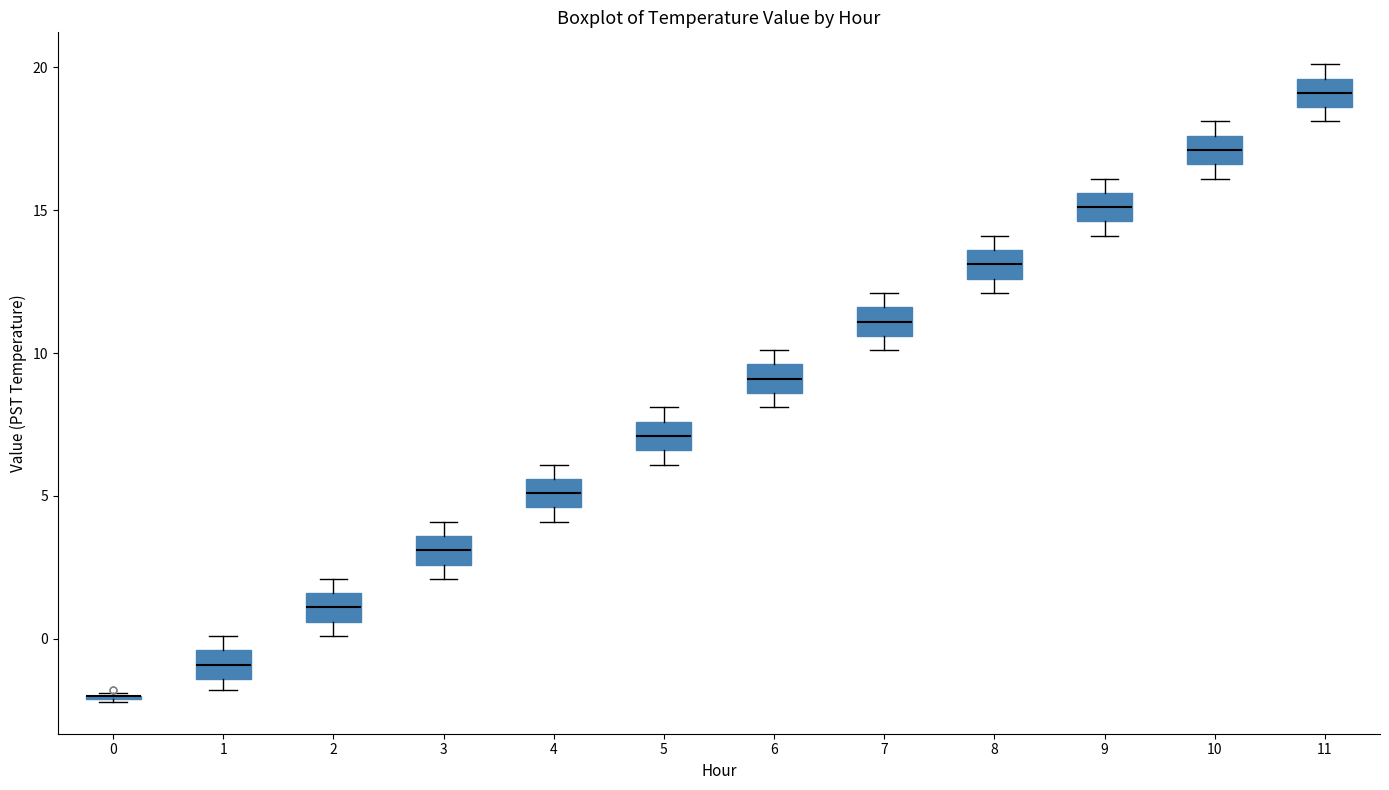

Reading left to right, read every box against the y-axis: the position of its median line, the range the box covers, and the ends of its whiskers. The values are not printed on the chart, so give them approximately, as read against the axis.

0: box collapsed to a line at -2.0, whiskers -2.0 to -2.0
1: median -1.0, box -1.5 to -0.5, whiskers -2.0 to 0.0
2: median 1.0, box 0.5 to 1.5, whiskers 0.0 to 2.0
3: median 3.0, box 2.5 to 3.5, whiskers 2.0 to 4.0
4: median 5.0, box 4.5 to 5.5, whiskers 4.0 to 6.0
5: median 7.0, box 6.5 to 7.5, whiskers 6.0 to 8.0
6: median 9.0, box 8.5 to 9.5, whiskers 8.0 to 10.0
7: median 11.0, box 10.5 to 11.5, whiskers 10.0 to 12.0
8: median 13.0, box 12.5 to 13.5, whiskers 12.0 to 14.0
9: median 15.0, box 14.5 to 15.5, whiskers 14.0 to 16.0
10: median 17.0, box 16.5 to 17.5, whiskers 16.0 to 18.0
11: median 19.0, box 18.5 to 19.5, whiskers 18.0 to 20.0